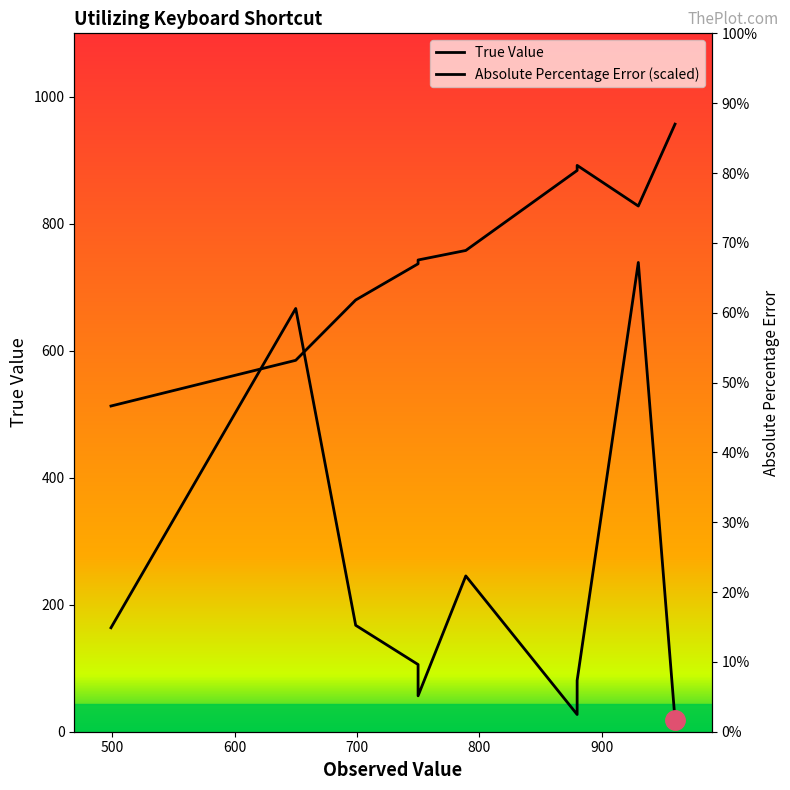

What is the value of the Absolute Percentage Error (scaled) point at the 7th from the left?

27.1